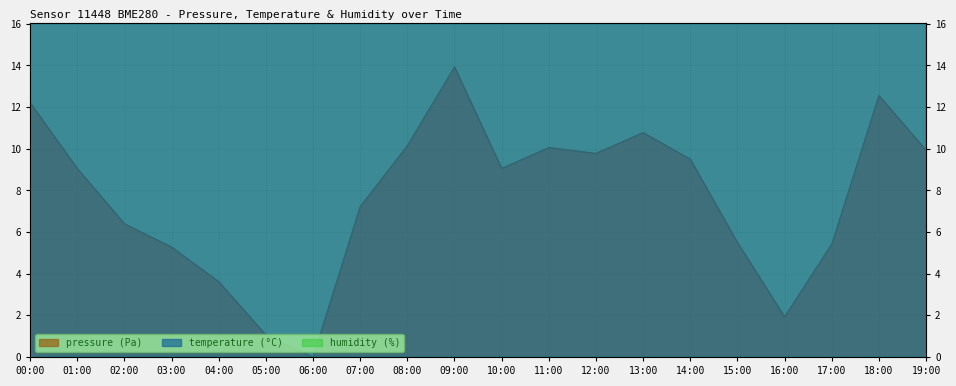

True or false: temperature and pressure intersect in this chart.

False